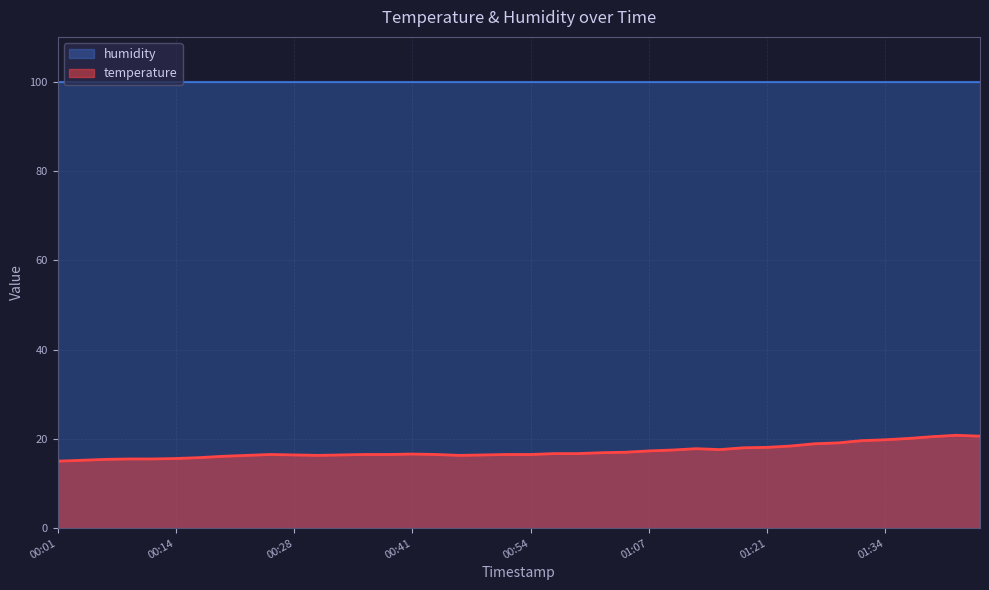

Which label corresponds to the largest value in the chart?

01:42